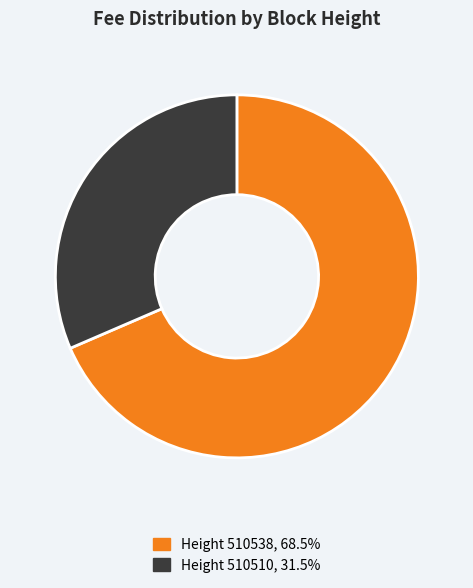

Is there any slice that represents more than half of the pie?

Yes